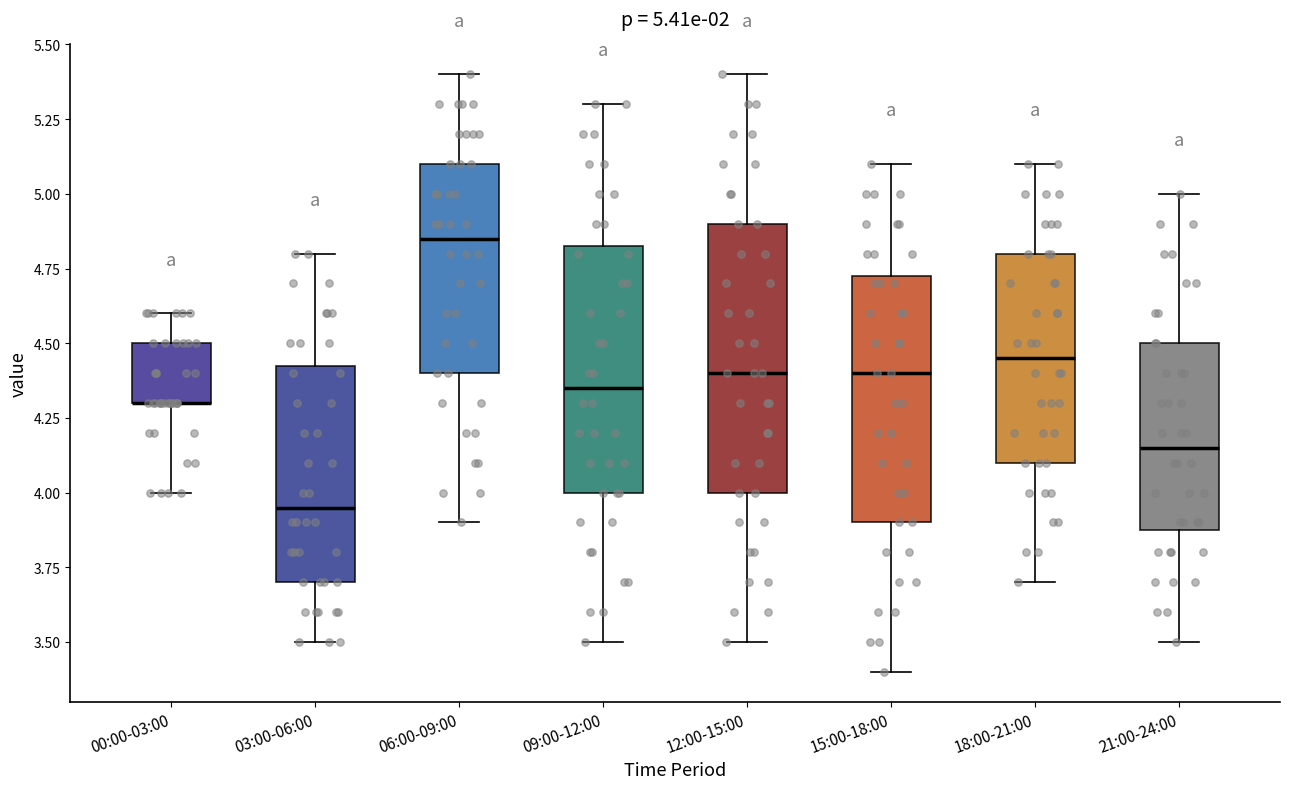

Comparing the boxes themselves (not the whiskers), which one is the tallest?

12:00-15:00